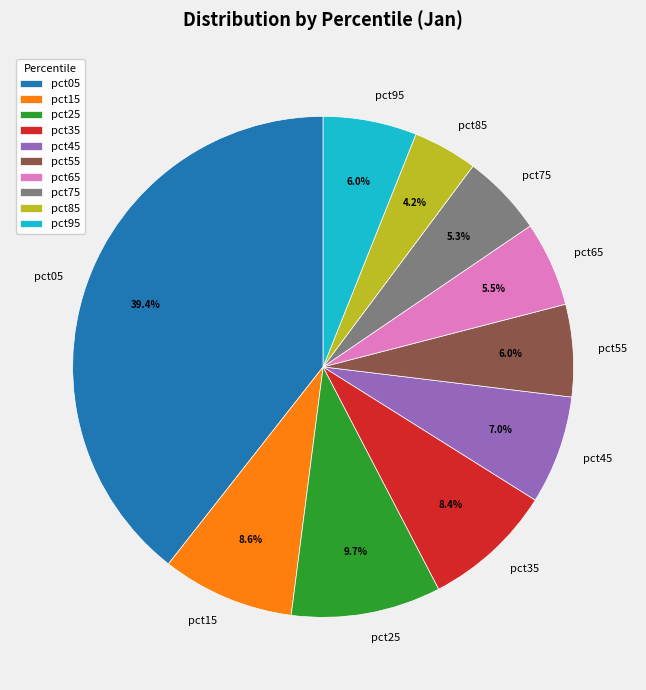

To the nearest percent, what portion does pct45 represent?

7%